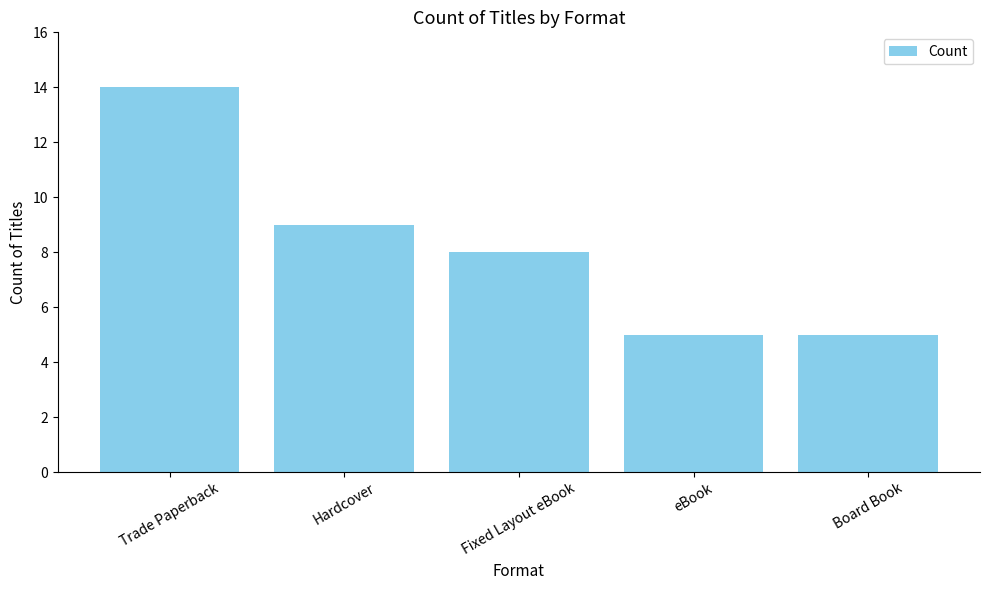

Is it true that the value at Fixed Layout eBook is 8?

True